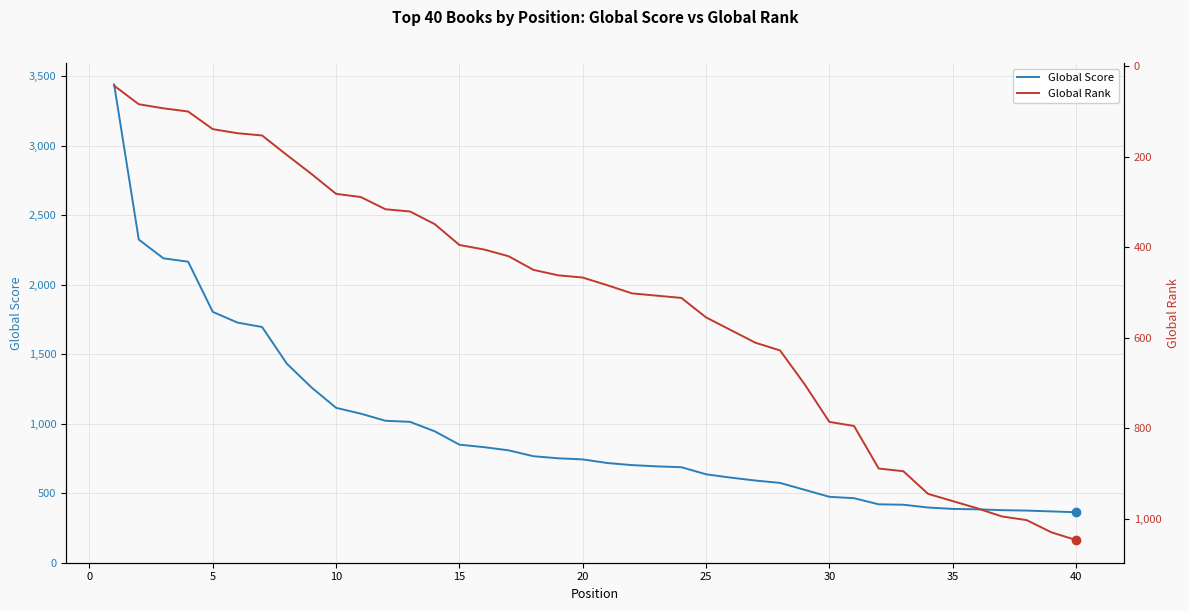

Is this an area chart (filled region under the line)?

No